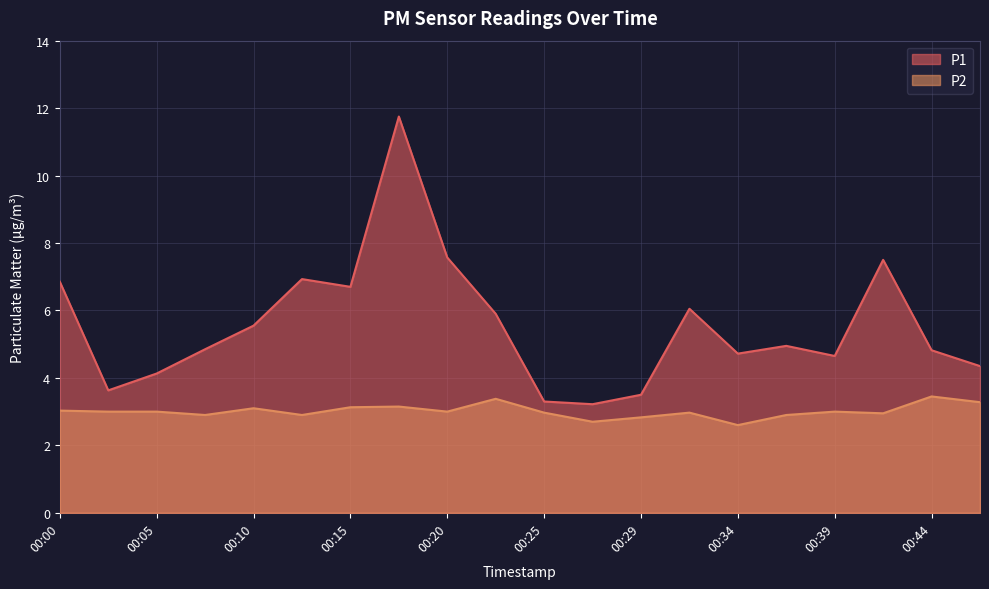

Rank the series at 00:12 from highest to lowest value.

P1, P2